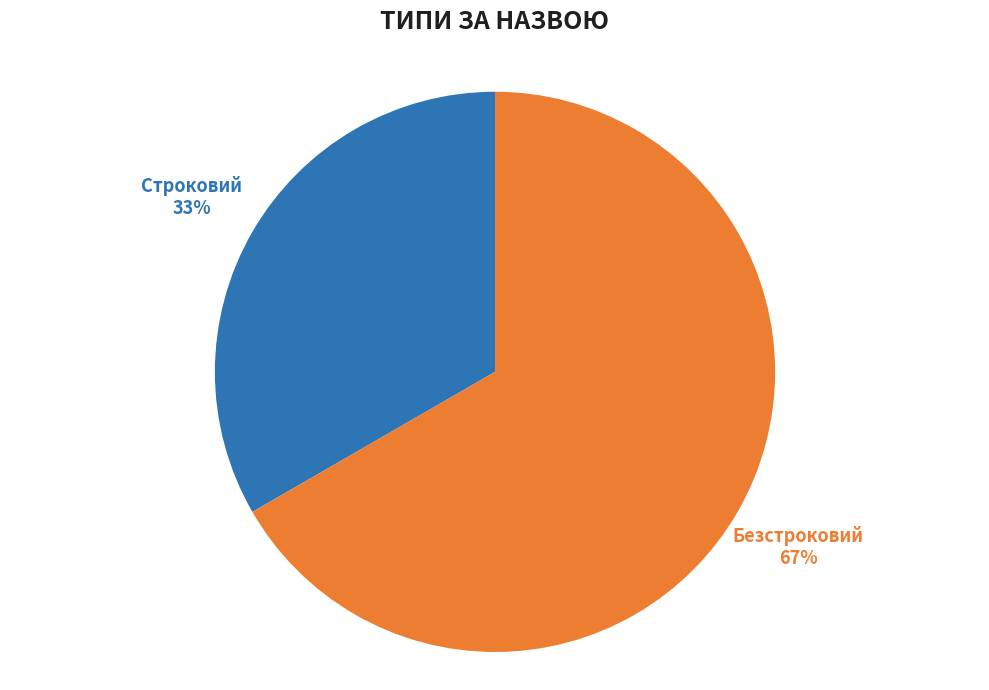

Approximately how many times larger is the value at Строковий compared to Безстроковий?

0.5